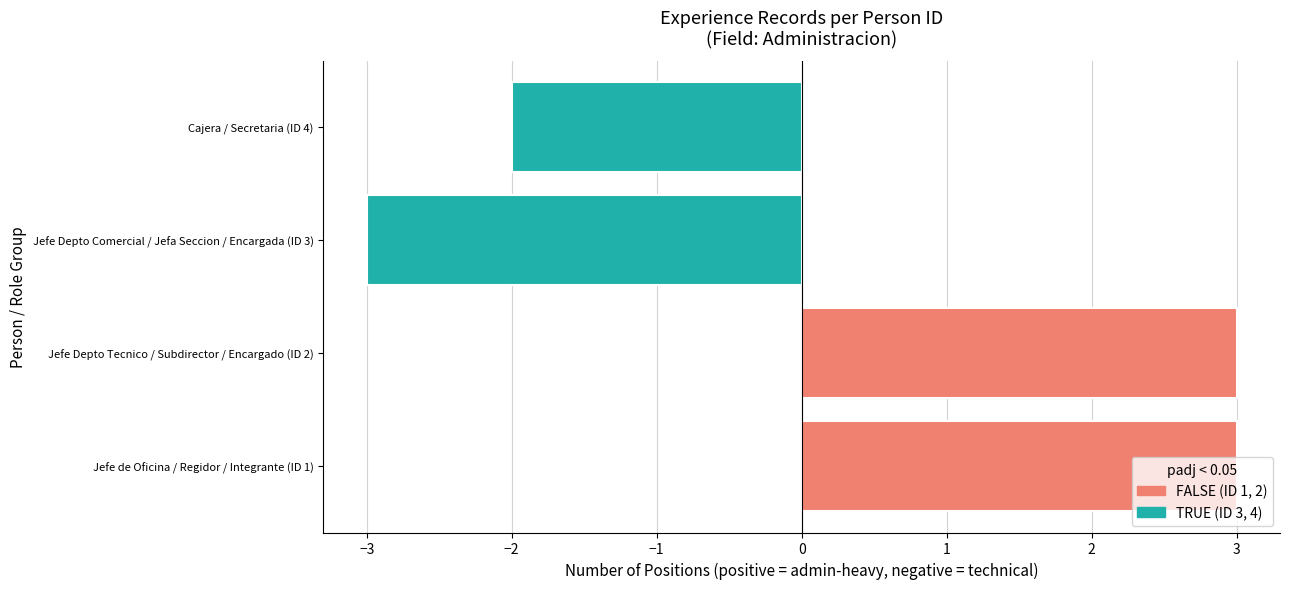

What is the greatest value displayed?

3